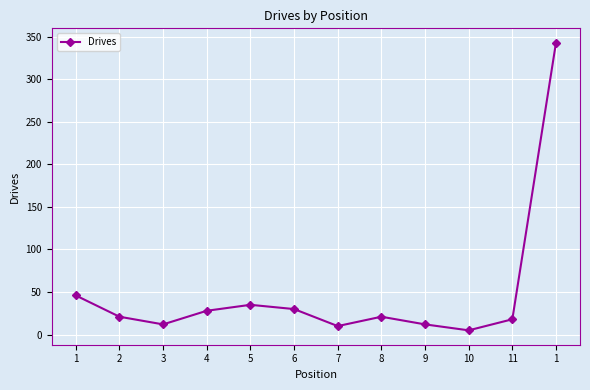

What is the change in value from 10 to 11?

+13